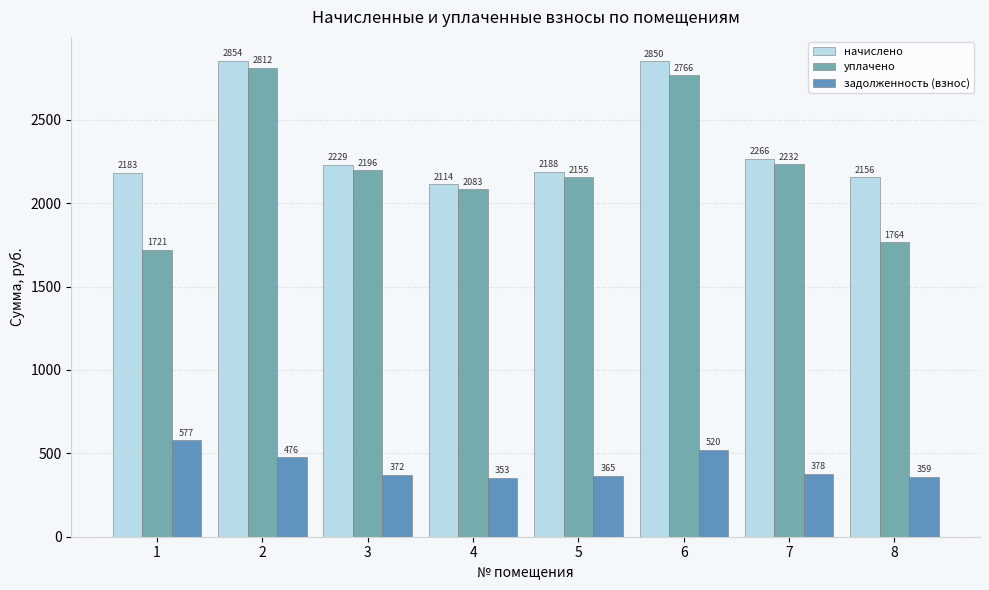

What is the value of the задолженность (взнос) bar at the 6th from the left?

520.3